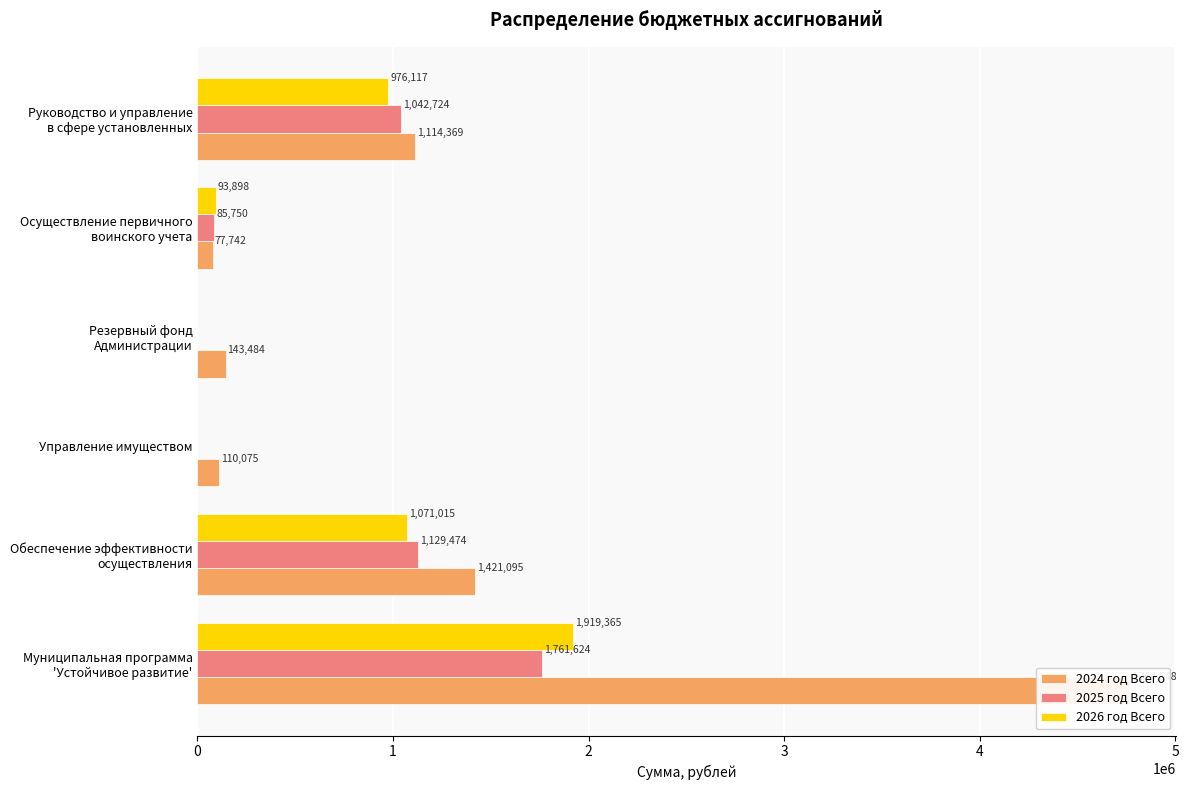

What is the difference between the highest and lowest values at Руководство и управление в сфере установленных?

138251.9